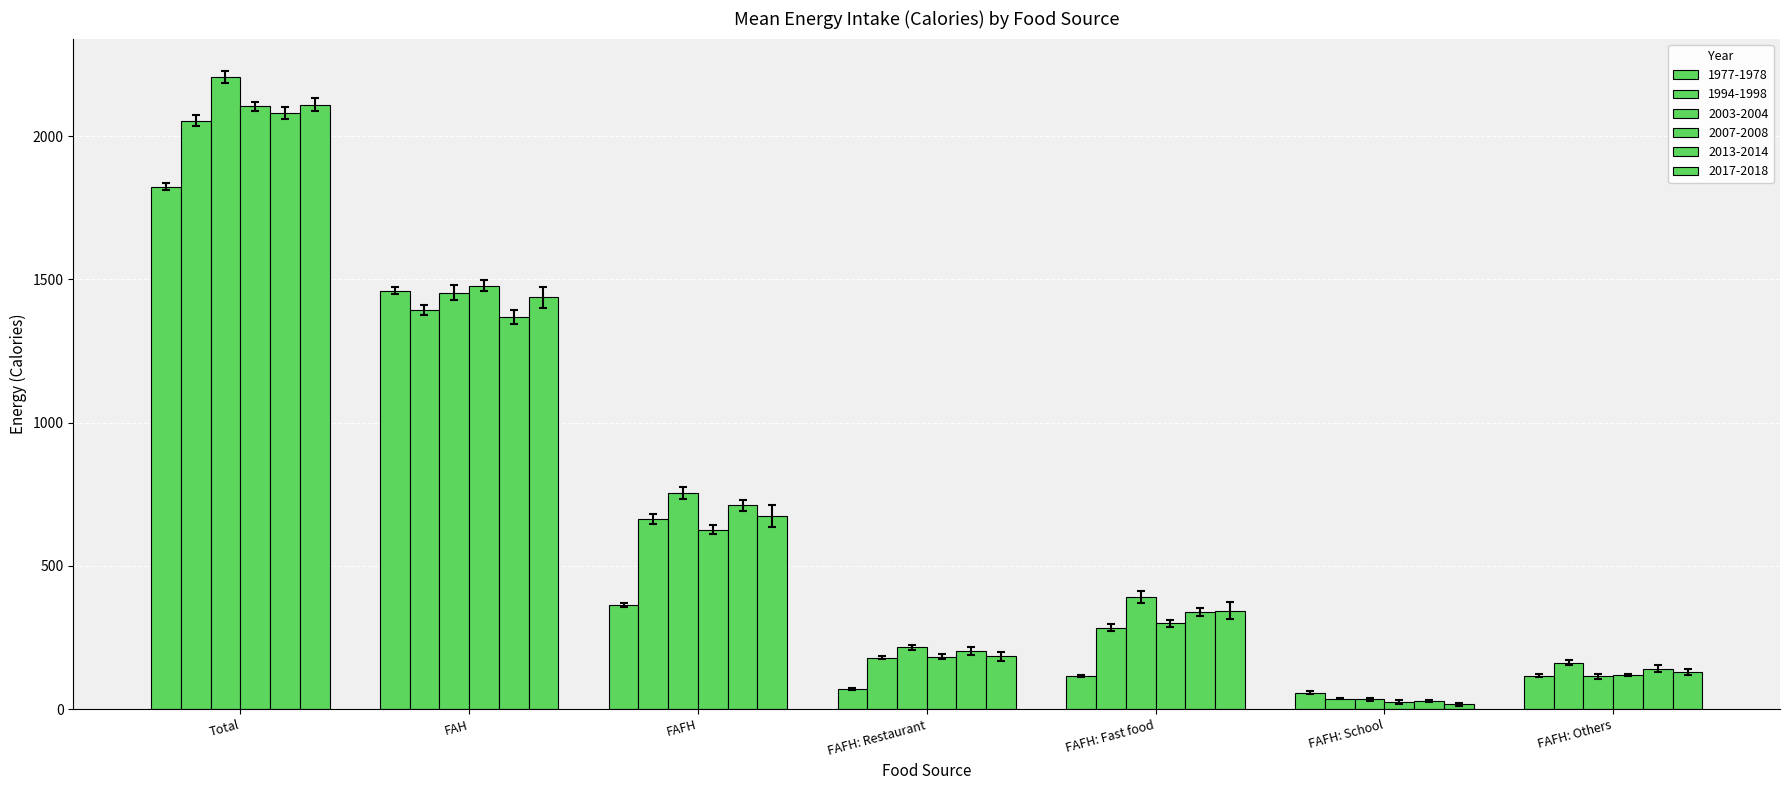

Rank the series by their maximum value, from highest to lowest.

2003-2004, 2017-2018, 2007-2008, 2013-2014, 1994-1998, 1977-1978